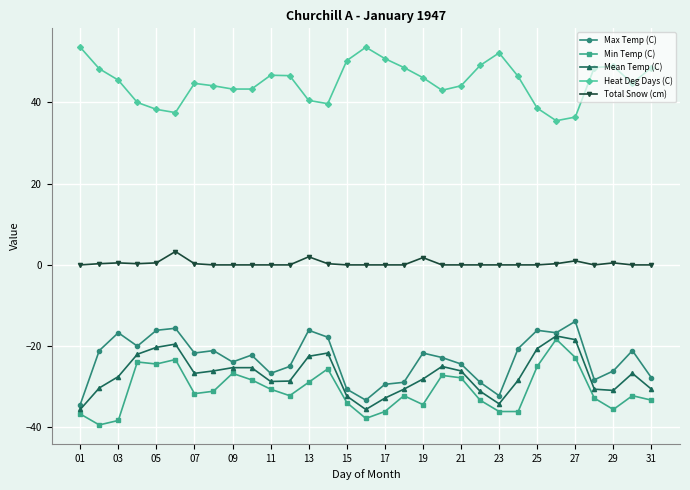

What is the value of the Total Snow (cm) point at the 2nd from the left?

0.3